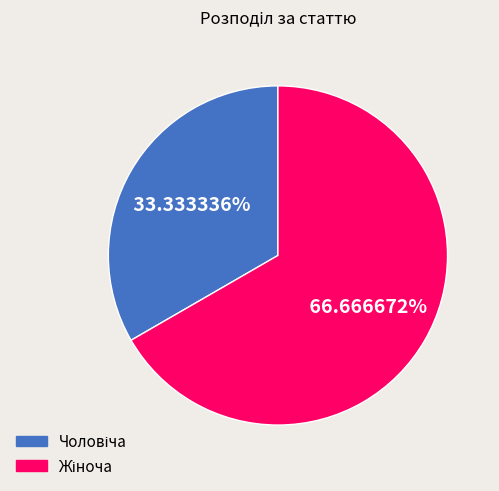

Is there a majority slice in this chart?

Yes